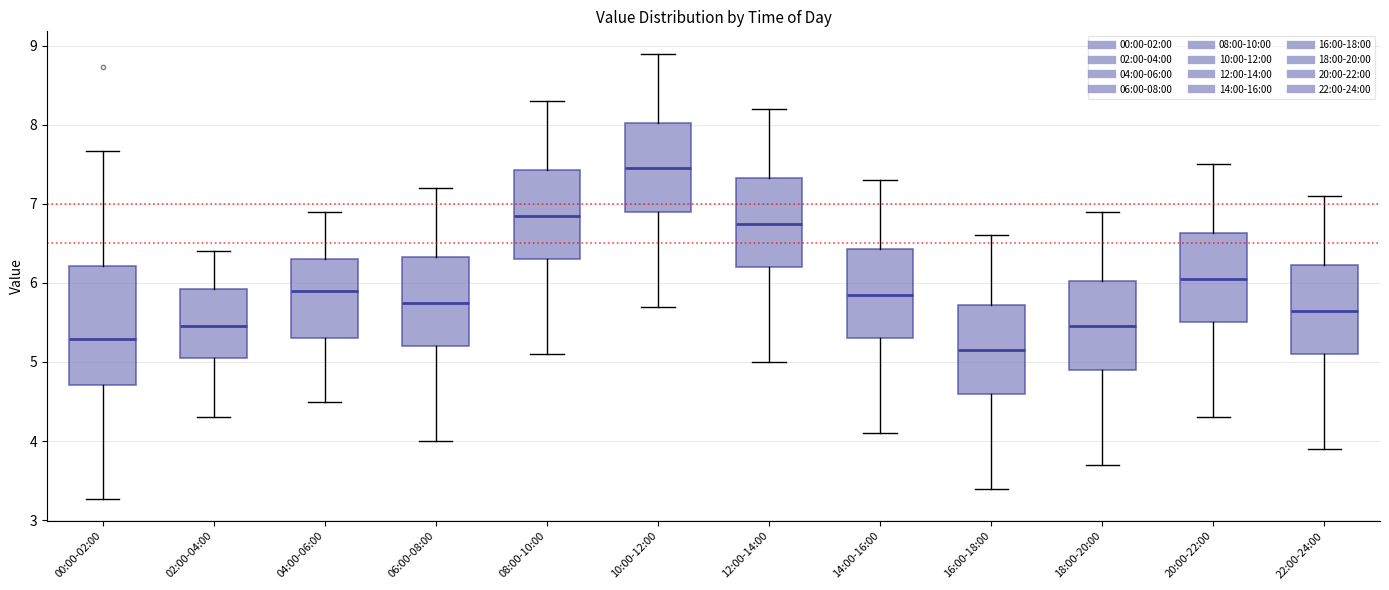

Reading left to right, read every box against the y-axis: the position of its median line, the range the box covers, and the ends of its whiskers. The values are not printed on the chart, so give them approximately, as read against the axis.

00:00-02:00: median 5.3, box 4.7 to 6.2, whiskers 3.3 to 7.7
02:00-04:00: median 5.5, box 5.1 to 5.9, whiskers 4.3 to 6.4
04:00-06:00: median 5.9, box 5.3 to 6.3, whiskers 4.5 to 6.9
06:00-08:00: median 5.8, box 5.2 to 6.3, whiskers 4.0 to 7.2
08:00-10:00: median 6.9, box 6.3 to 7.4, whiskers 5.1 to 8.3
10:00-12:00: median 7.5, box 6.9 to 8.0, whiskers 5.7 to 8.9
12:00-14:00: median 6.8, box 6.2 to 7.3, whiskers 5.0 to 8.2
14:00-16:00: median 5.9, box 5.3 to 6.4, whiskers 4.1 to 7.3
16:00-18:00: median 5.2, box 4.6 to 5.7, whiskers 3.4 to 6.6
18:00-20:00: median 5.5, box 4.9 to 6.0, whiskers 3.7 to 6.9
20:00-22:00: median 6.1, box 5.5 to 6.6, whiskers 4.3 to 7.5
22:00-24:00: median 5.7, box 5.1 to 6.2, whiskers 3.9 to 7.1